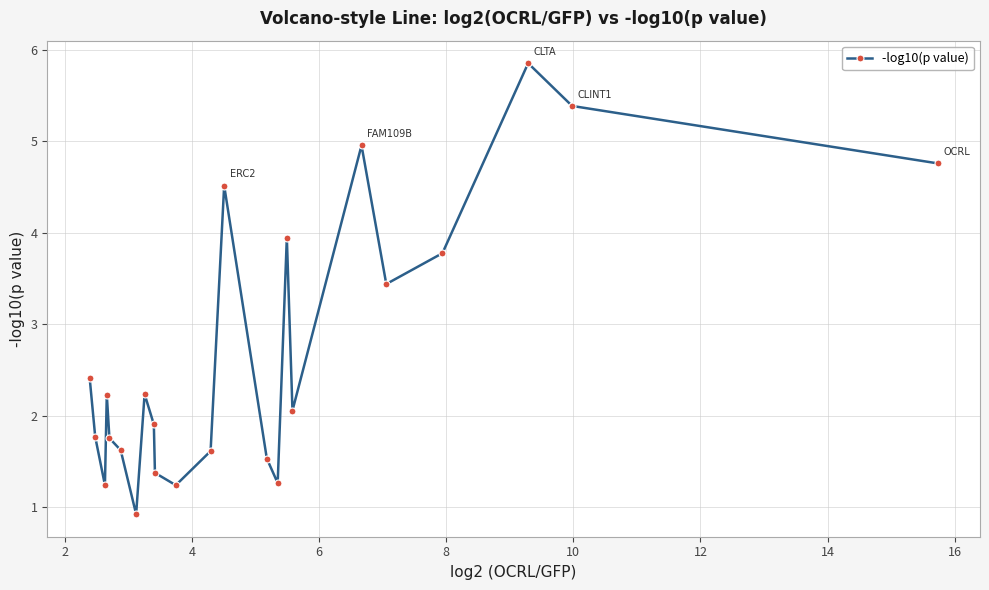

What is the average value?

2.7